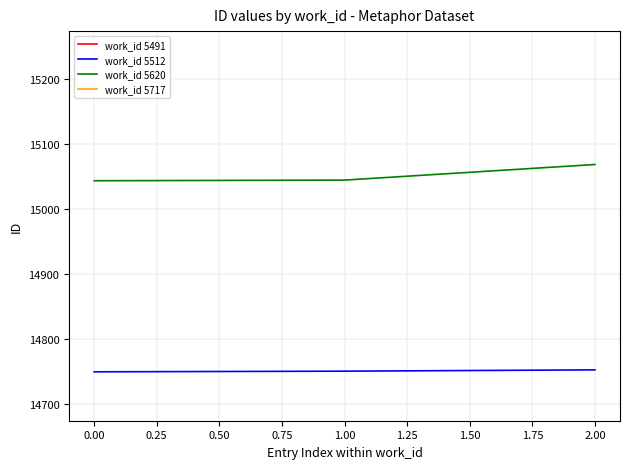

Reading right to left, what are all the values shown in this chart?

work_id 5512: 14752	14750	14749
work_id 5620: 15068	15044	15043